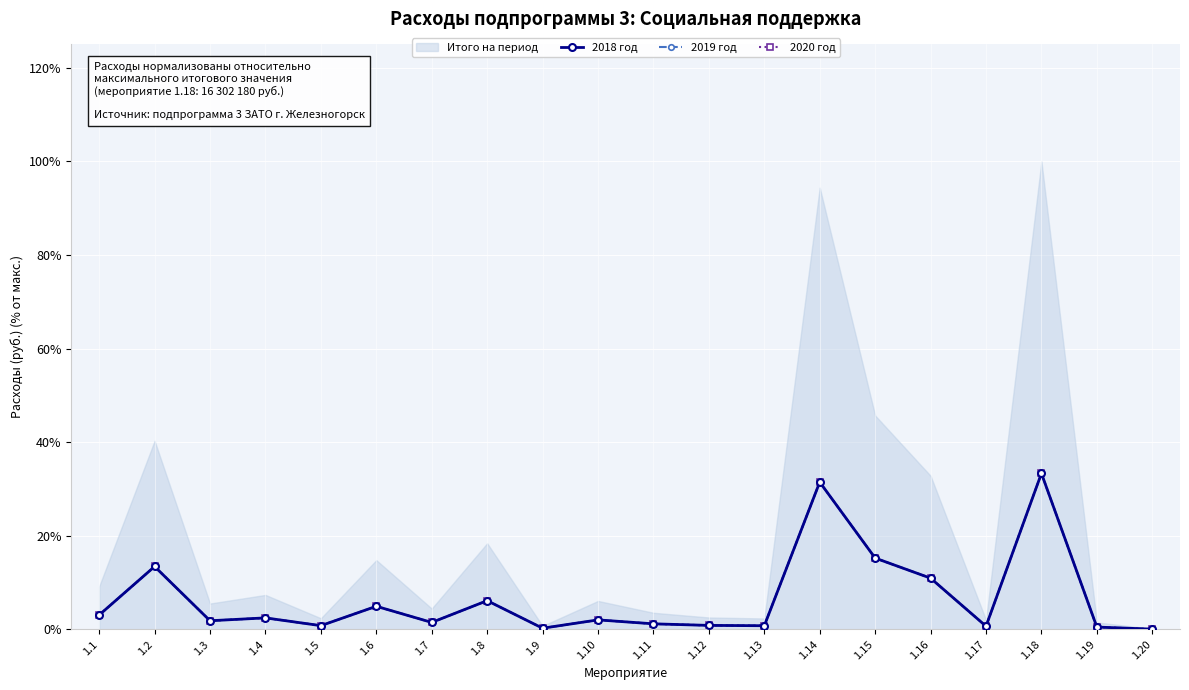

True or false: 2020 год and 2019 год intersect in this chart.

False